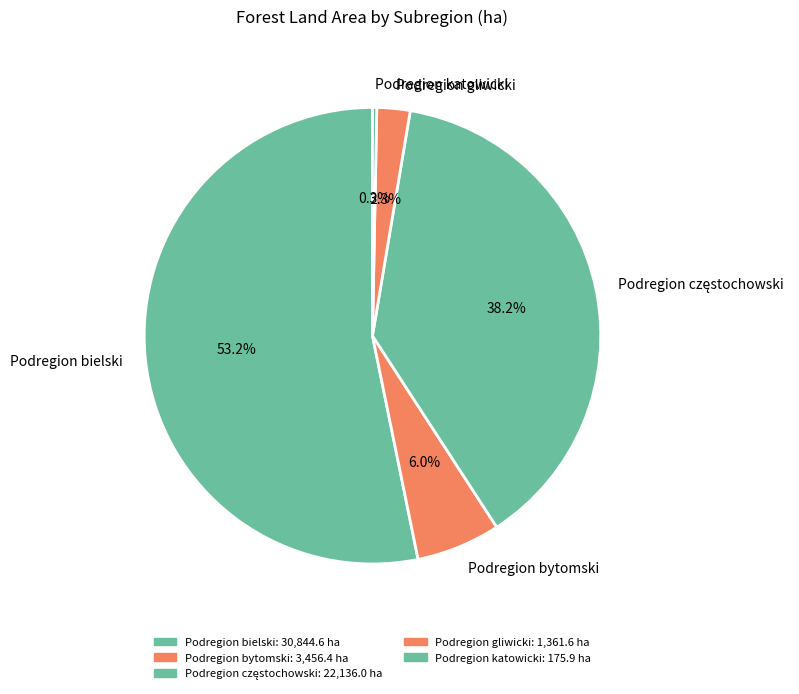

What is the majority slice?

Podregion bielski